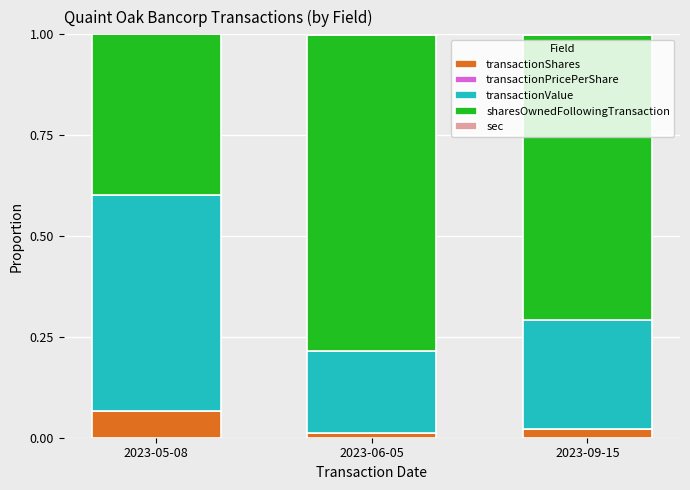

At which label does transactionShares reach its peak?

2023-05-08